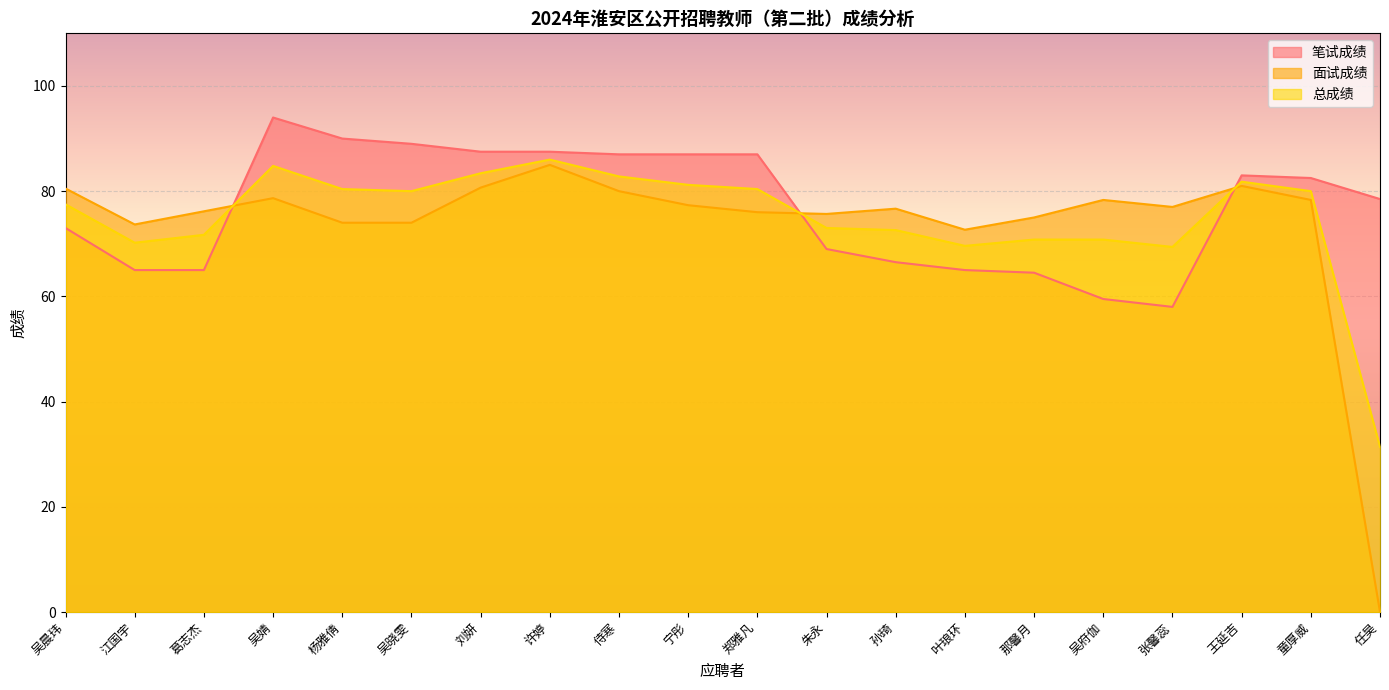

What is the highest value of the 笔试成绩 series?

94.0